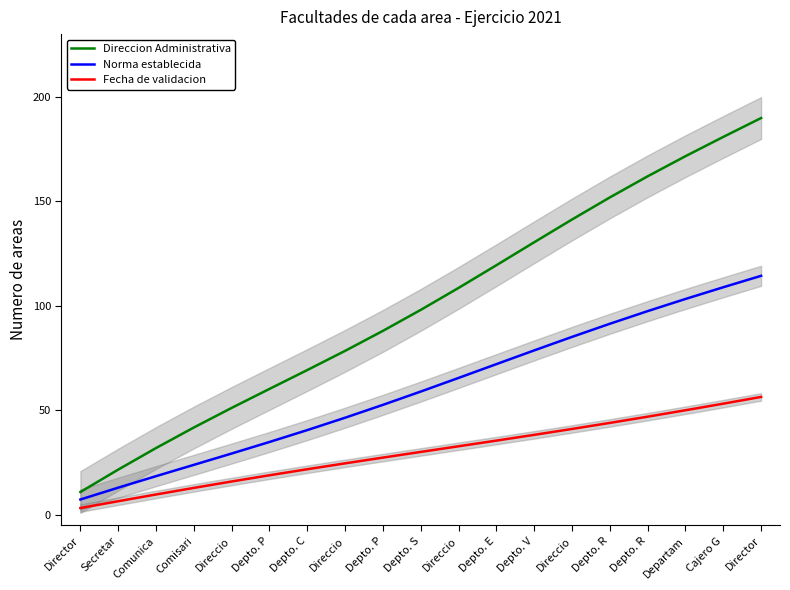

Between Direccio and Depto. R, which is larger?

Depto. R